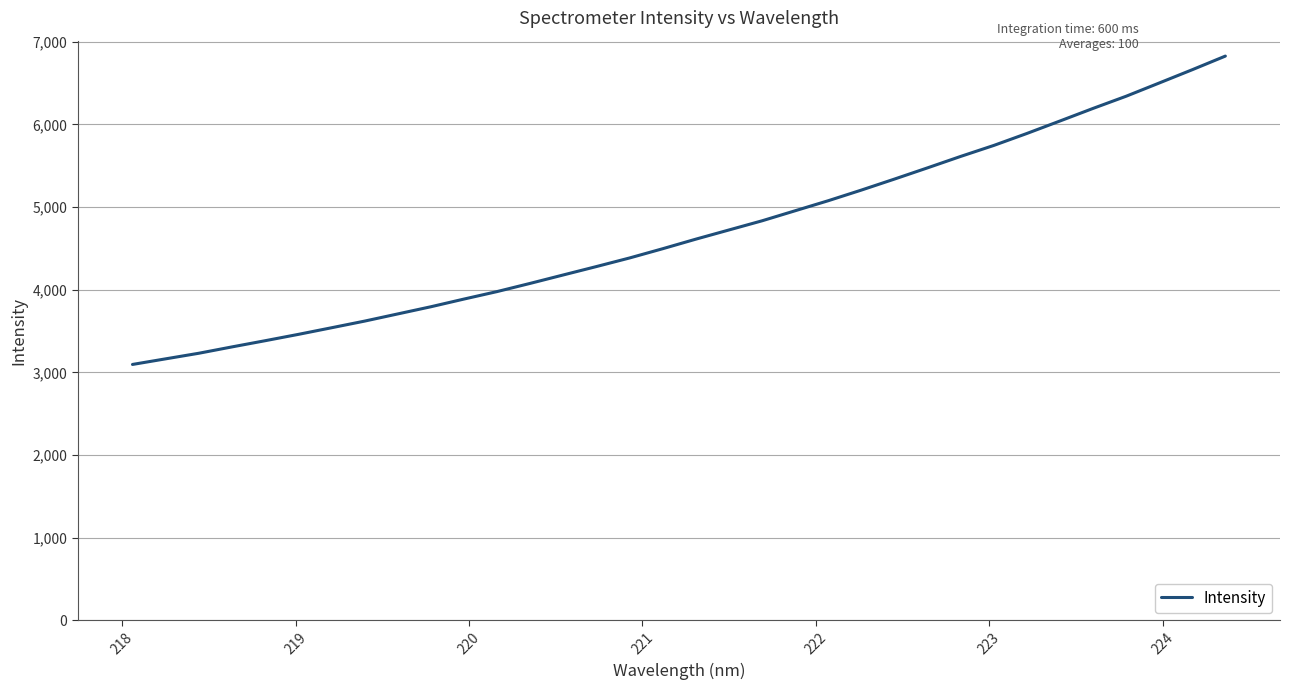

What is the difference between the maximum and minimum values?

3730.3